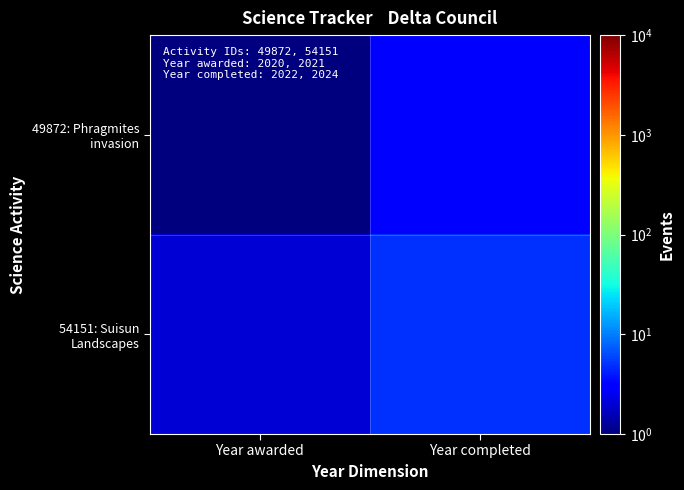

Which series has the largest total across all categories?

54151: Suisun Landscapes